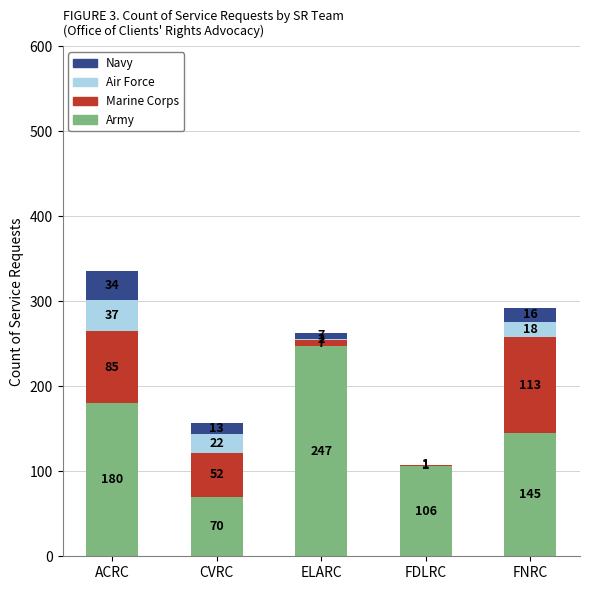

The value of Army at ACRC is 46. True or false?

False